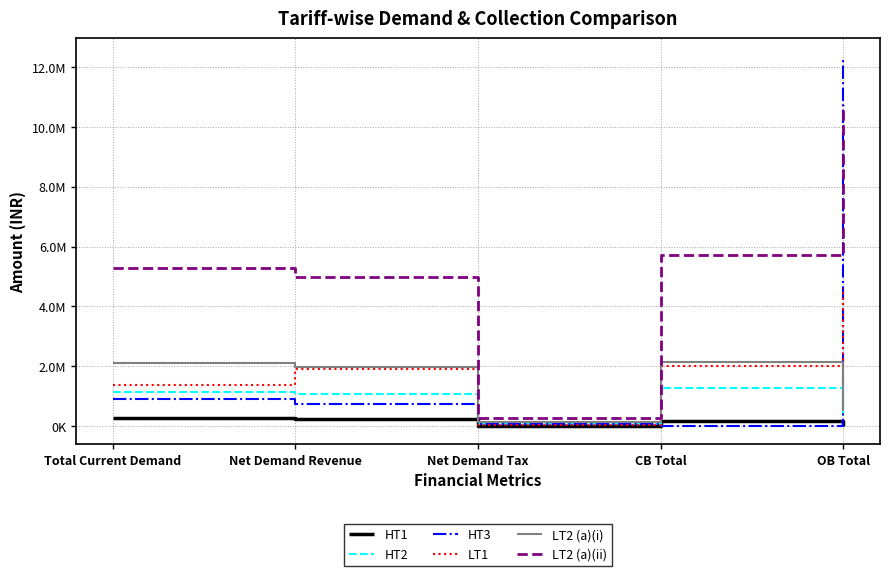

Is this an area chart (filled region under the line)?

No